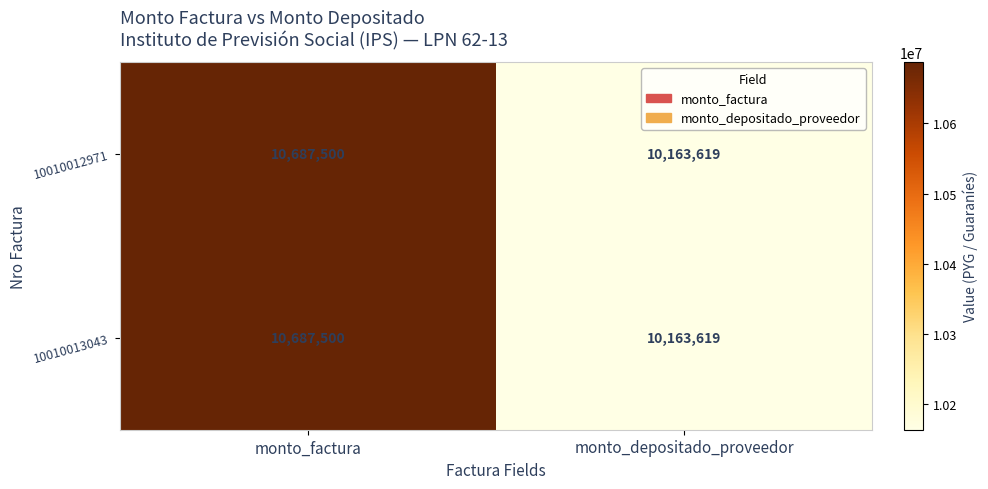

What is the average value of the 10010013043 series?

10425560